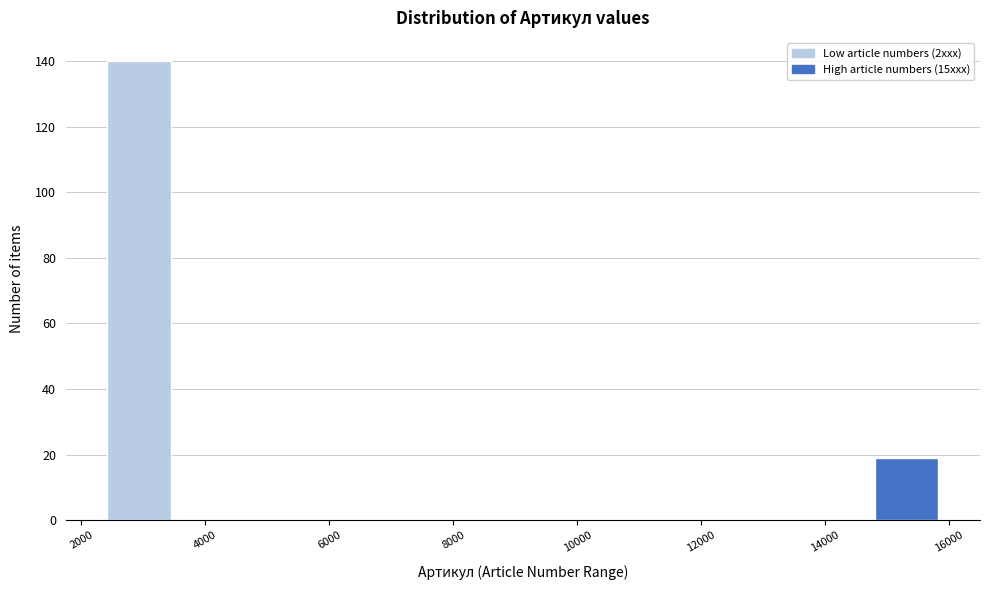

Reading left to right, transcribe this chart: for each bar, give the range it covers on the x-axis and its height. Neither the bar edges nor the heights are printed on the chart, so give them approximately, as read against the axes.

2400 to 3400: 140
3400 to 4400: 0
4400 to 5600: 0
5600 to 6600: 0
6600 to 7600: 0
7600 to 8600: 0
8600 to 9600: 0
9600 to 10600: 0
10600 to 11600: 0
11600 to 12800: 0
12800 to 13800: 0
13800 to 14800: 0
14800 to 15800: 20